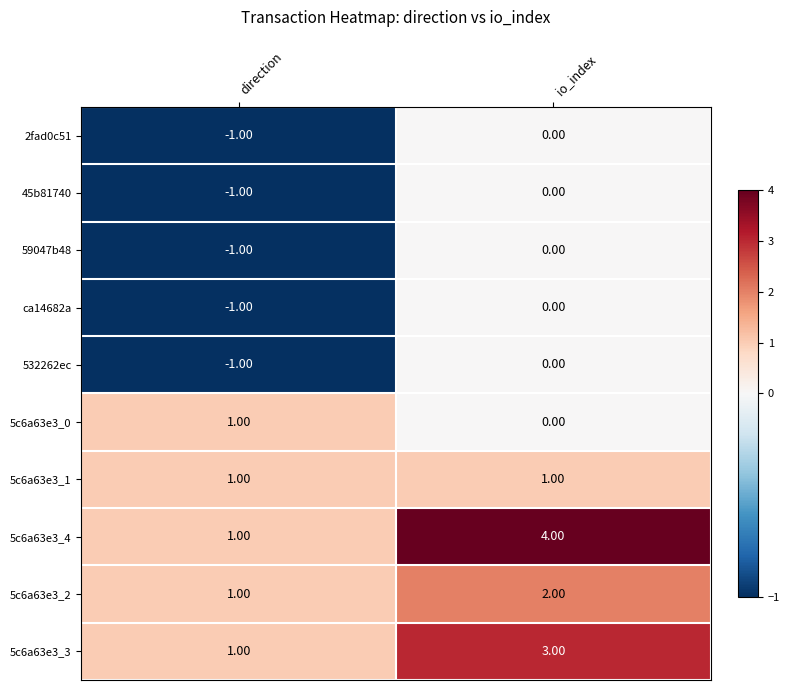

Which label corresponds to the largest value in the chart?

io_index